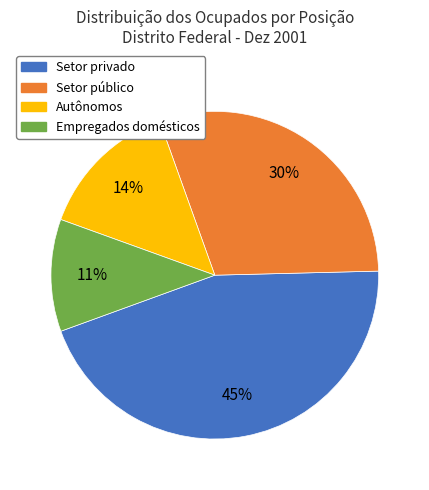

True or false: Setor privado accounts for 31% of the total.

False